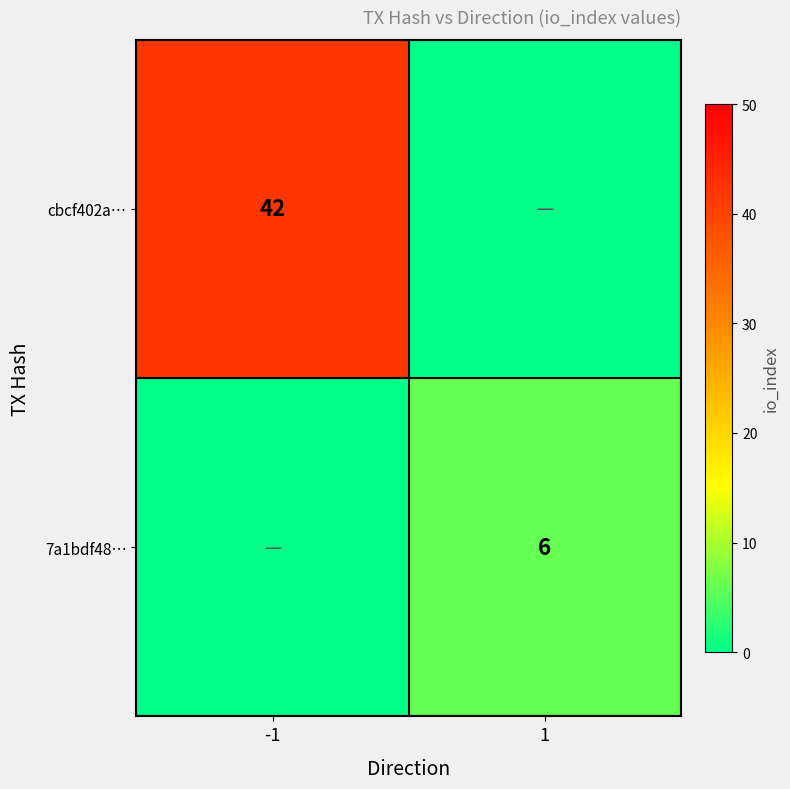

True or false: 7a1bdf48… has a value of 6 at 1.

True